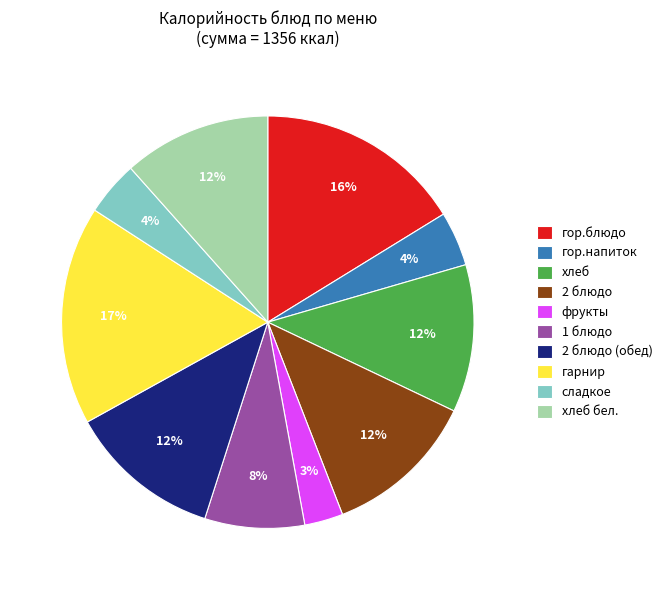

Is there any slice that represents more than half of the pie?

No